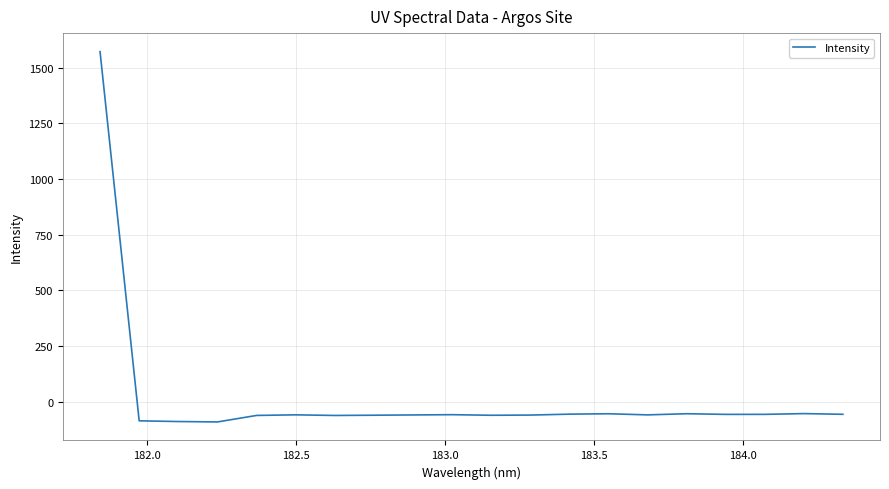

How many series are shown in this chart?

1